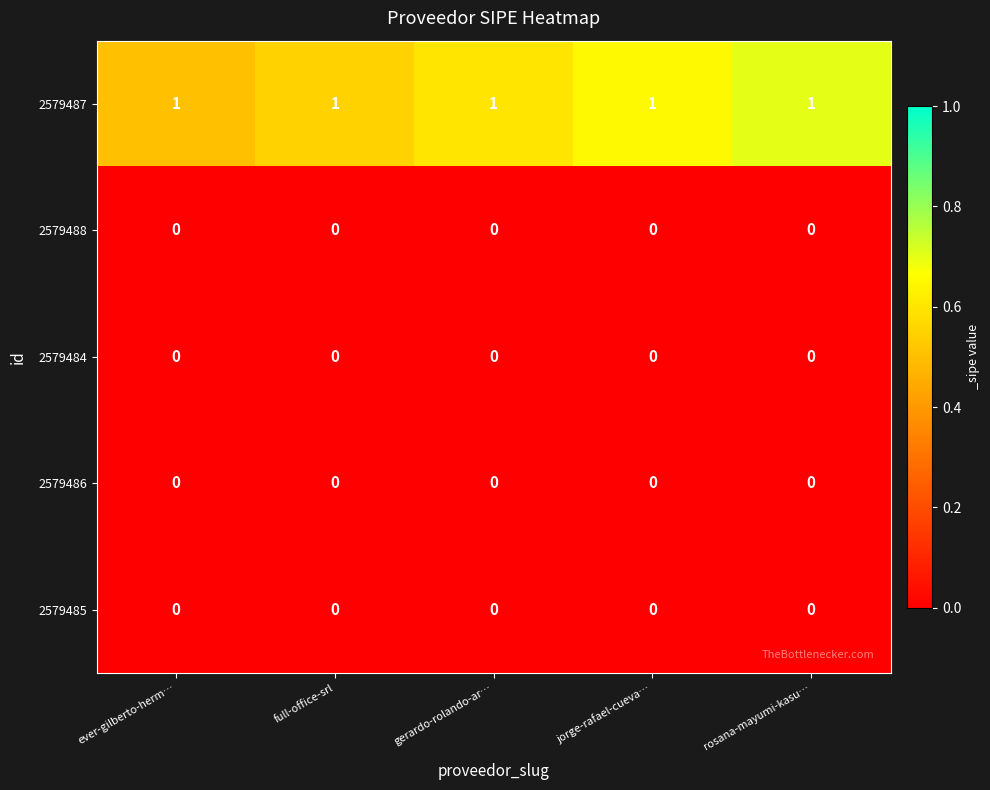

What is the sum of all 2579487 values?

5